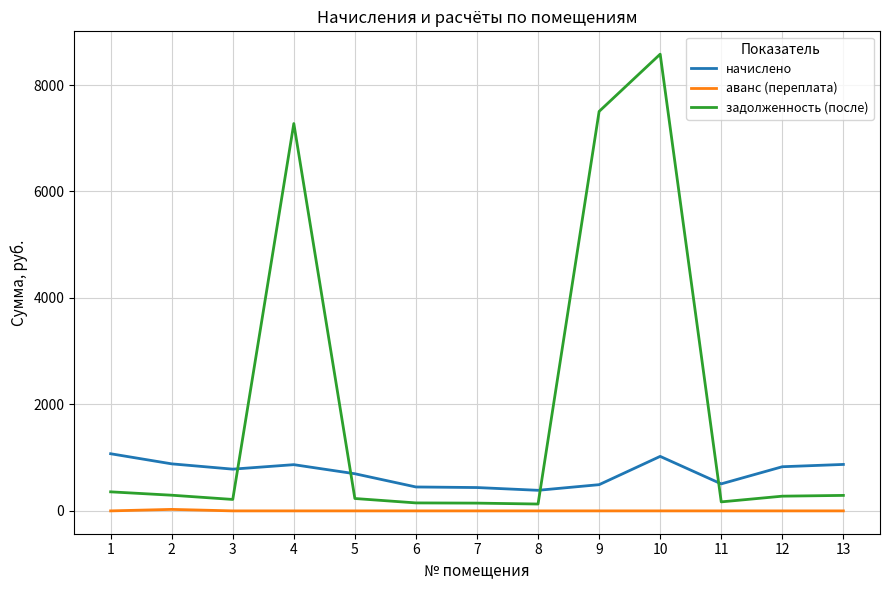

Is this an area chart (filled region under the line)?

No